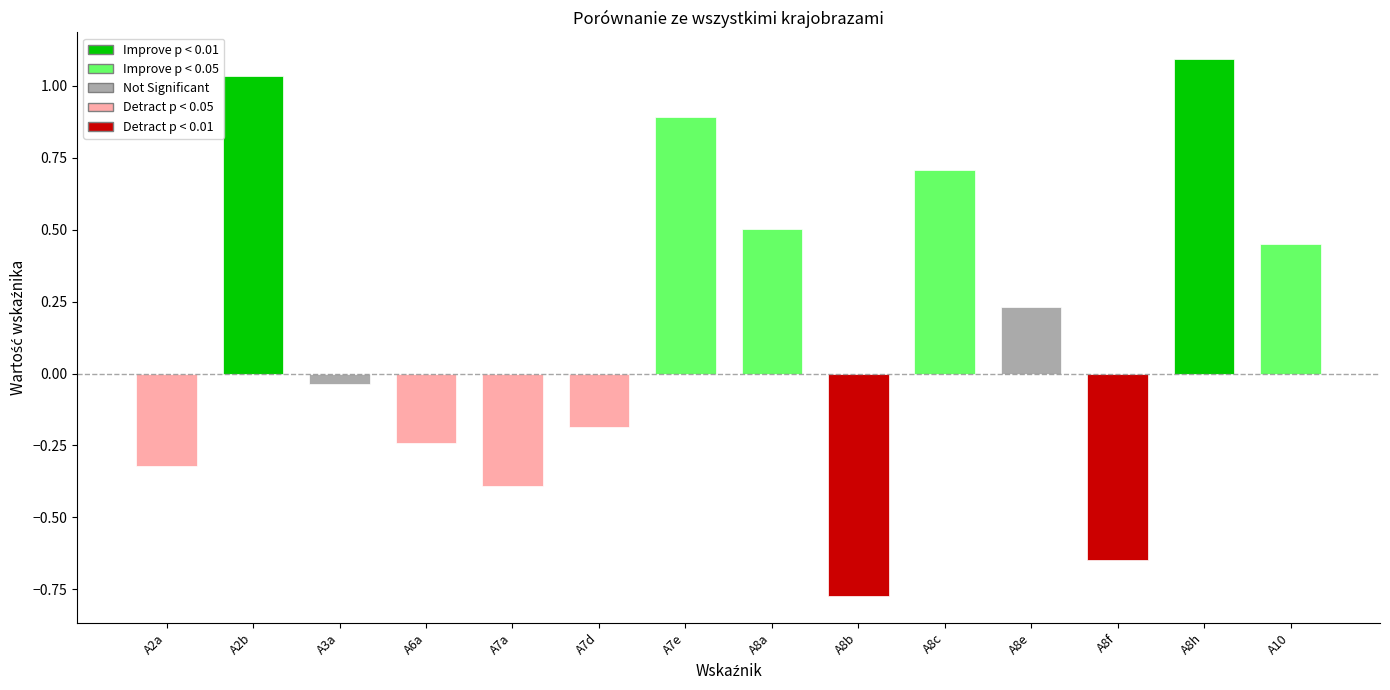

Reading right to left, transcribe all the data shown in this chart.

0.4	1.1	-0.6	0.2	0.7	-0.8	0.5	0.9	-0.2	-0.4	-0.2	-0.0	1.0	-0.3